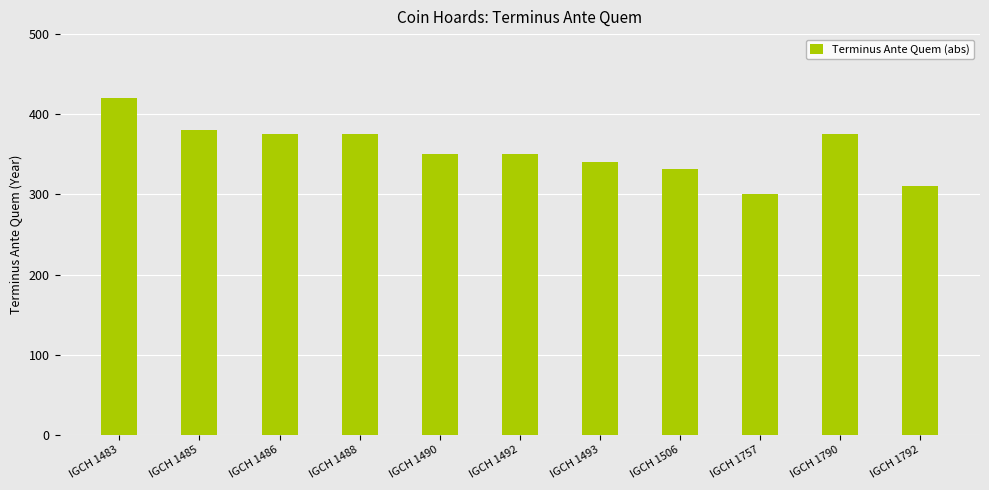

The chart shows a value of 516 at IGCH 1790. True or false?

False